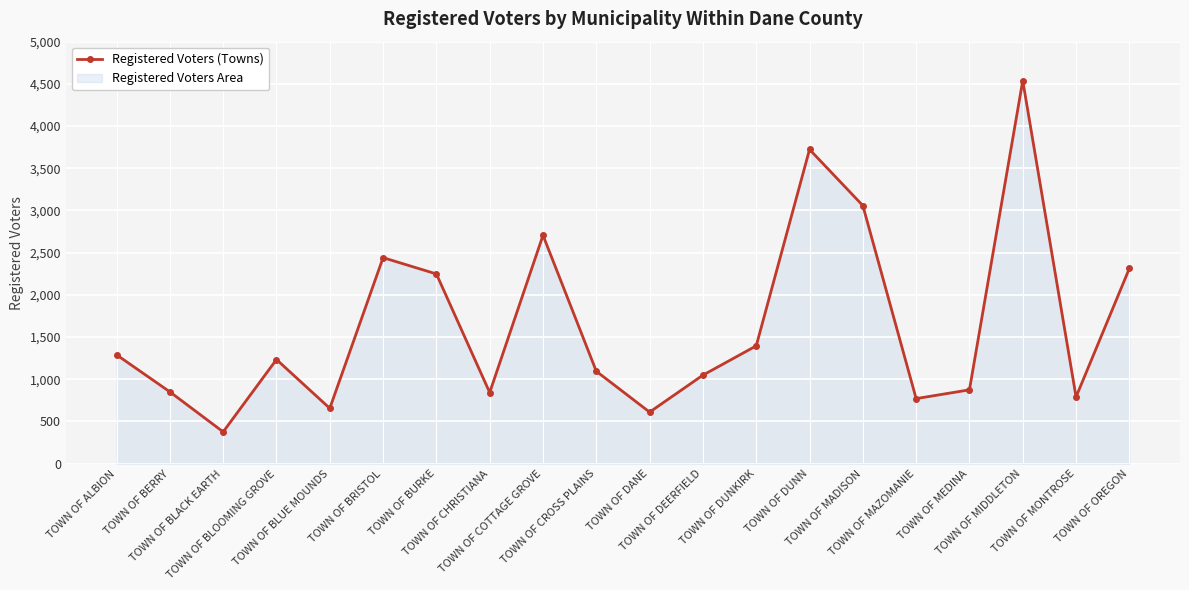

What position from the right is TOWN OF BLOOMING GROVE?

17